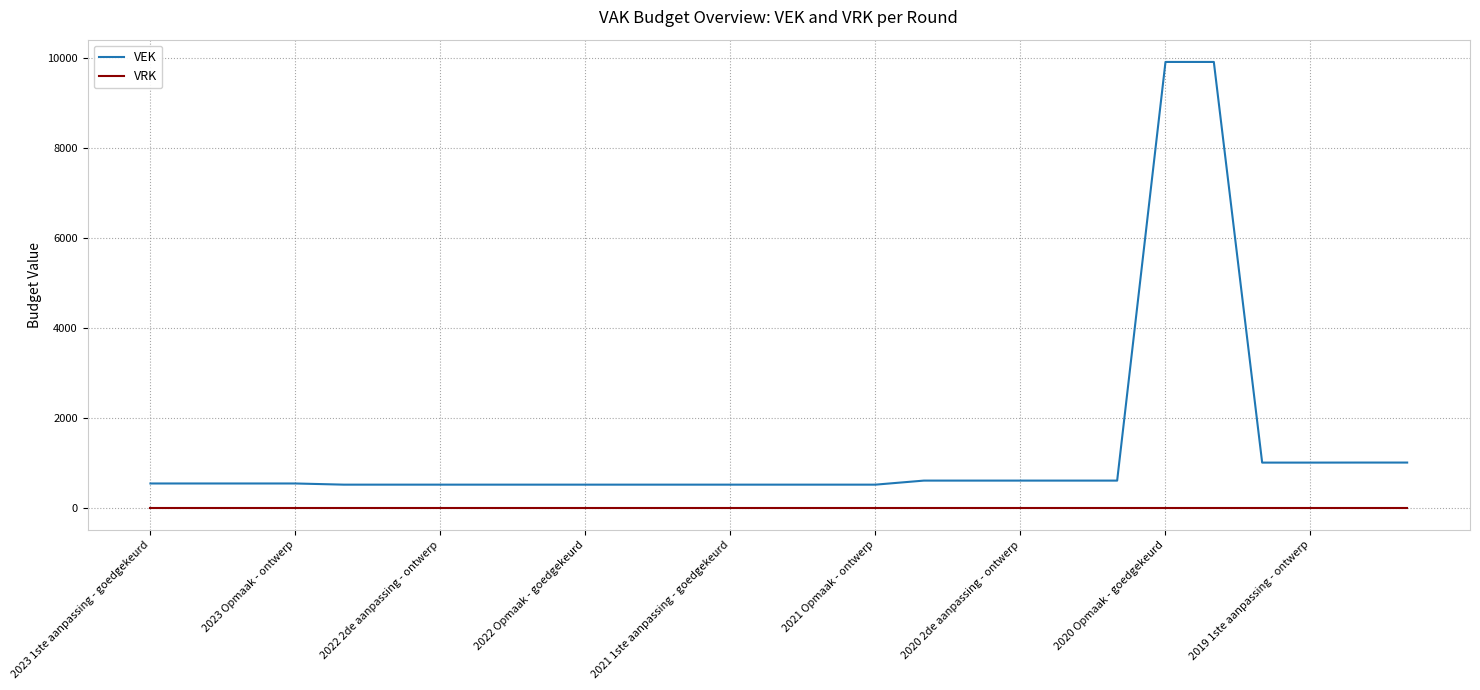

Rank the series by their average value, from lowest to highest.

VRK, VEK